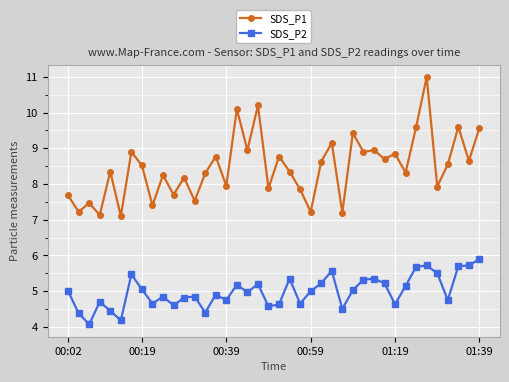

What is the highest value of the SDS_P1 series?

11.0